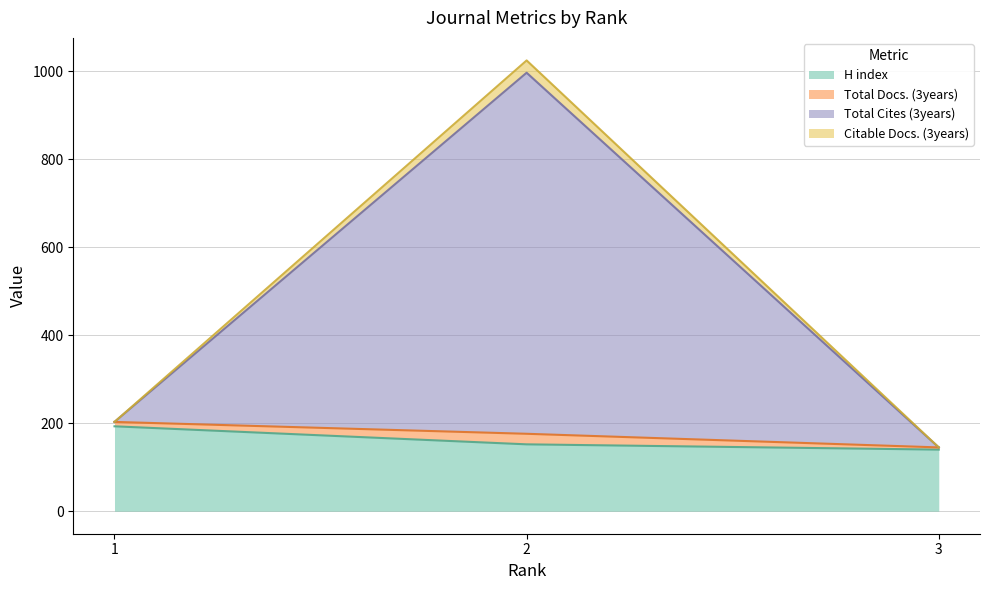

What is the maximum value for H index?

193